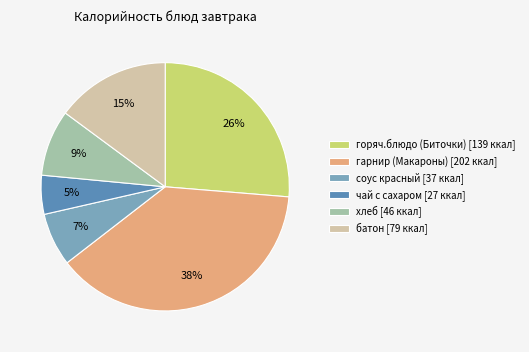

The соус красный slice represents 15% of the pie. True or false?

False